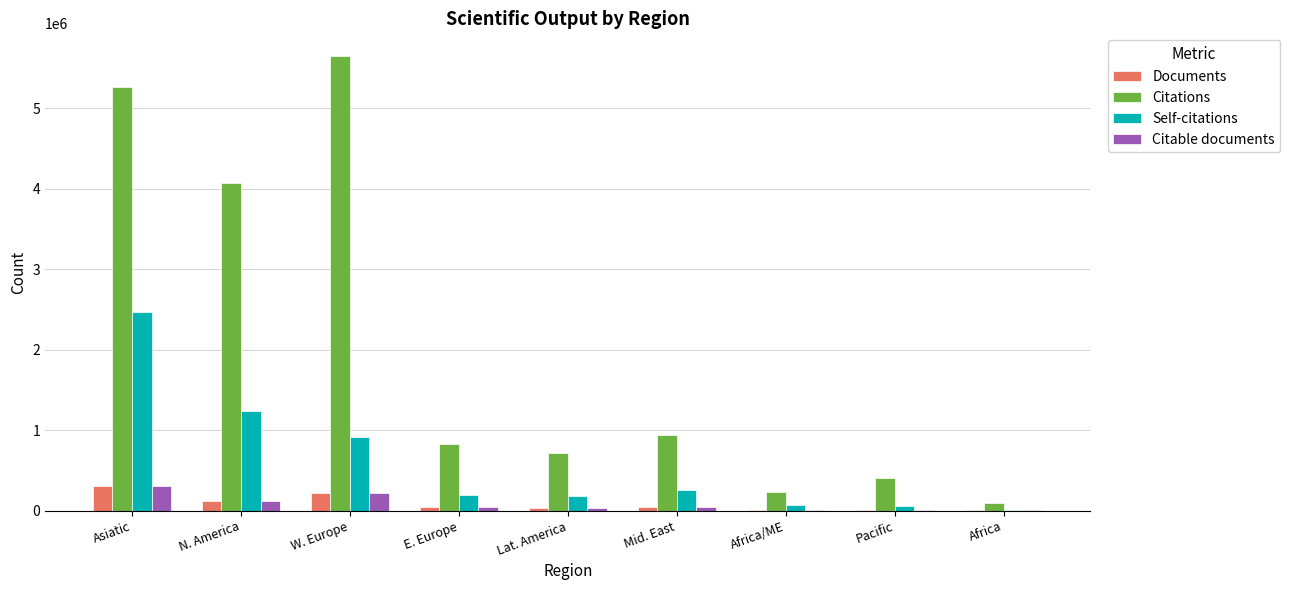

What is the highest value of the Self-citations series?

2473707